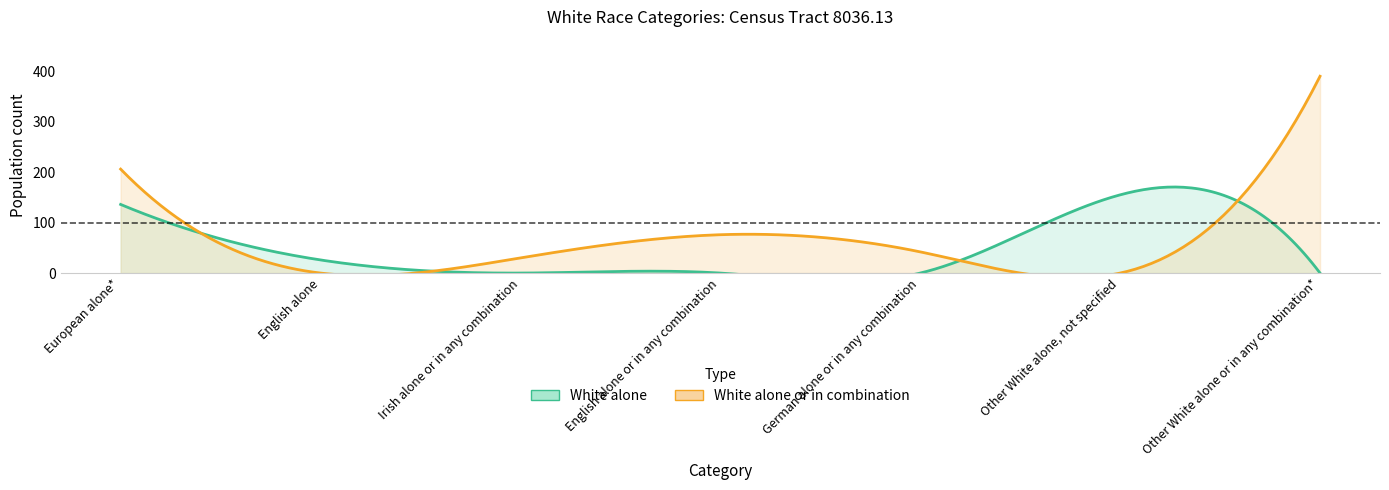

How many lines are shown in the chart?

2